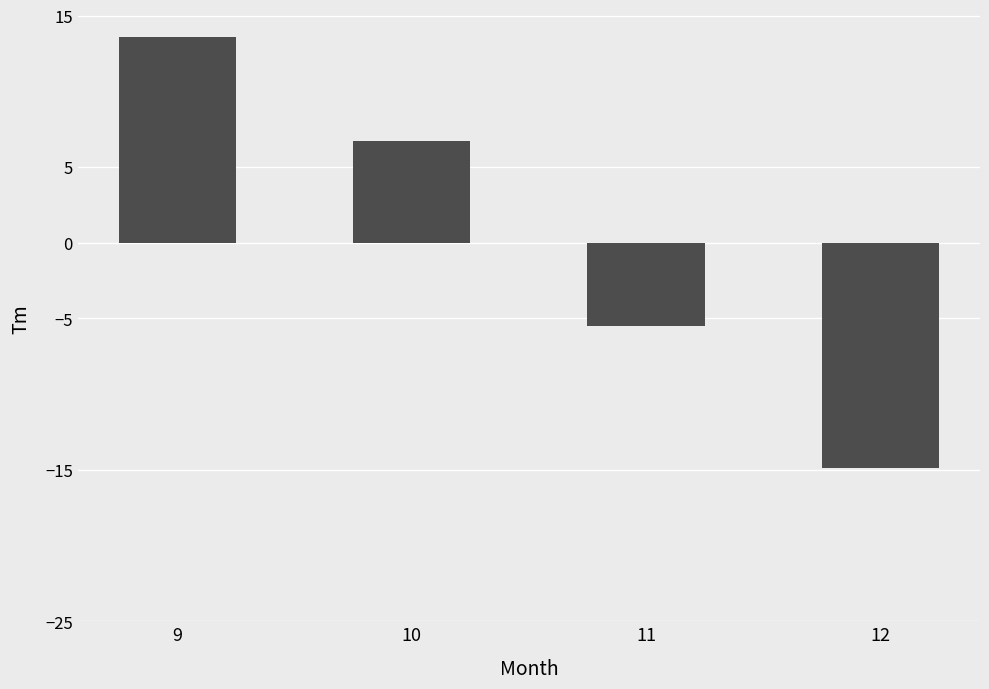

What is the value of the 1st bar from the left?

13.6